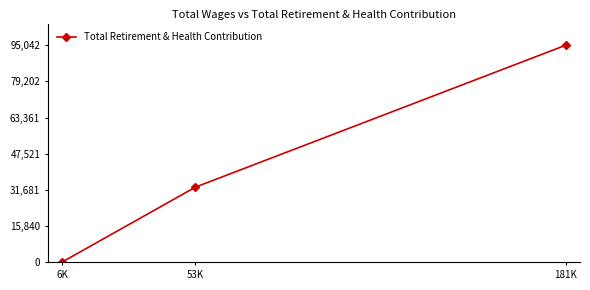

What position from the right is 6K?

3